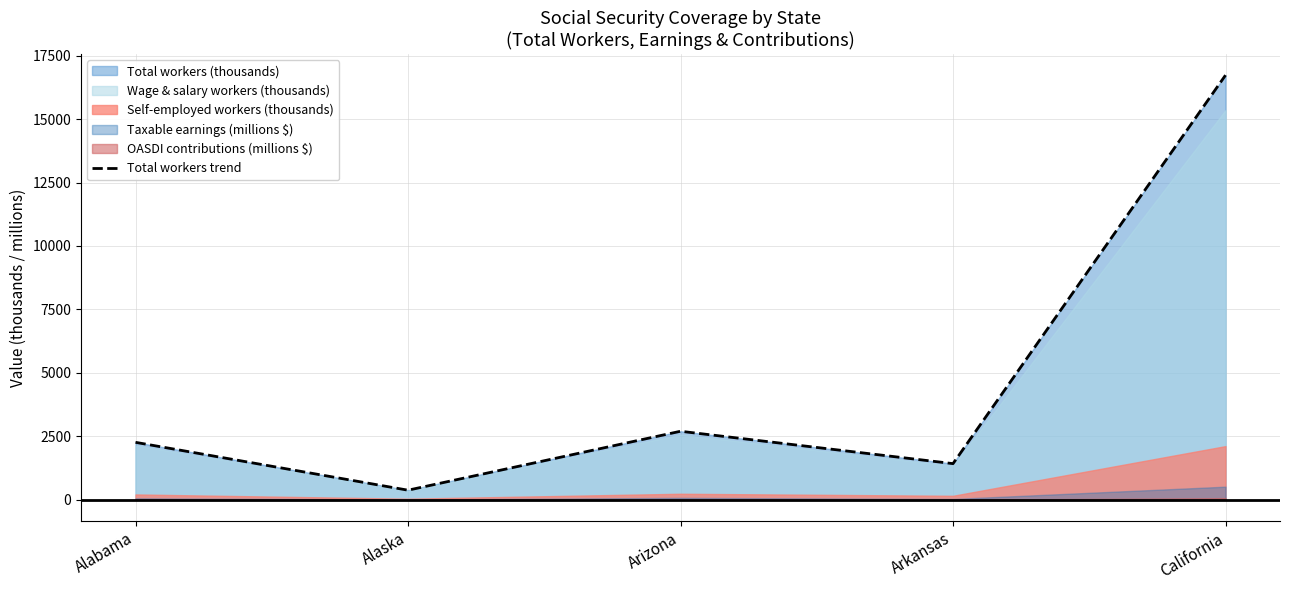

What is the value of the 1st point from the left?

2263.1